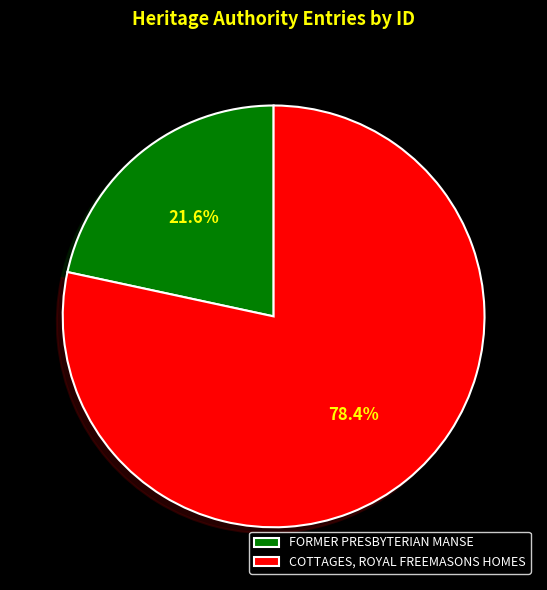

Which slice is the largest?

COTTAGES, ROYAL FREEMASONS HOMES